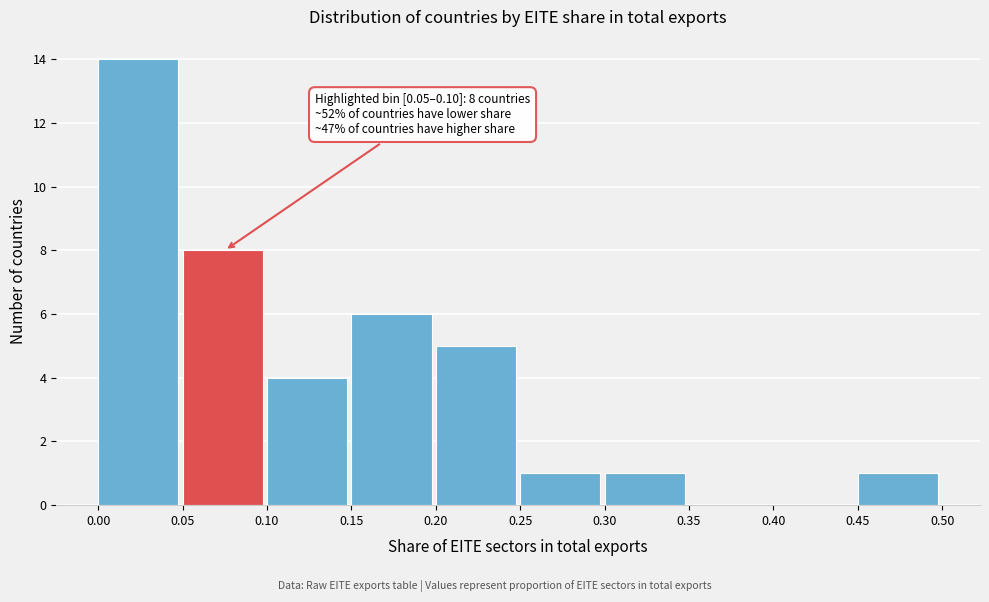

Which range on the x-axis has the tallest bar?

0.00 to 0.05